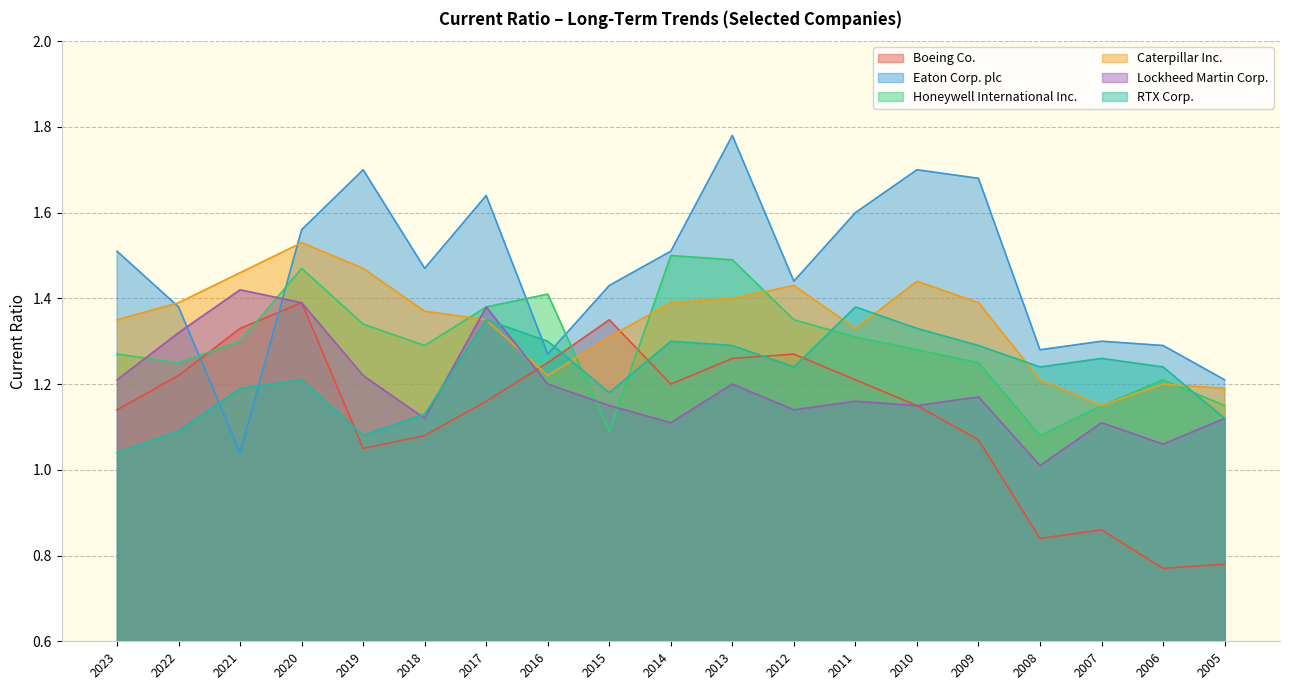

What is the difference between the maximum and minimum values in the Honeywell International Inc. series?

0.4